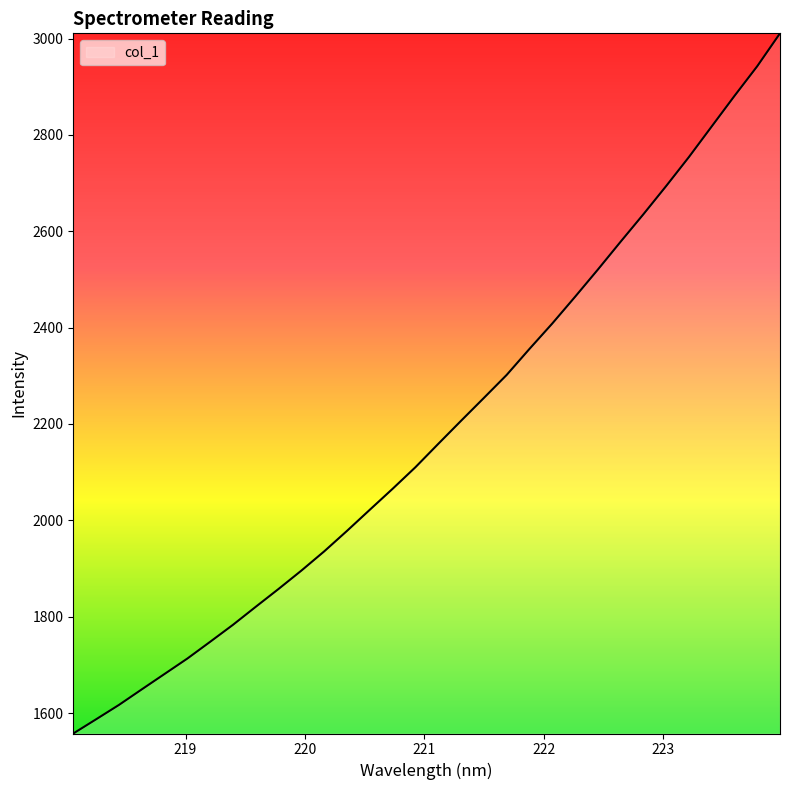

Reading left to right, list all the values displayed in this chart.

1557.6	1587.1	1616.9	1649.1	1681.2	1713.2	1748.0	1783.2	1820.7	1857.7	1895.8	1935.7	1978.3	2022.1	2065.6	2110.4	2158.7	2206.6	2254.0	2301.8	2355.7	2408.4	2463.8	2520.3	2578.2	2635.2	2693.8	2754.0	2817.5	2880.9	2942.5	3010.8